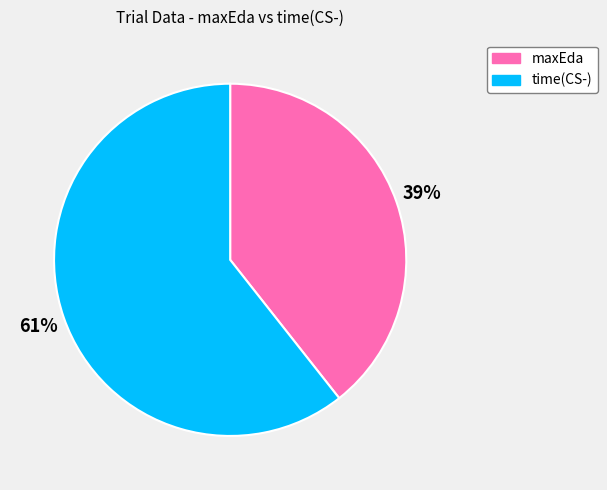

How many segments does this pie chart have?

2